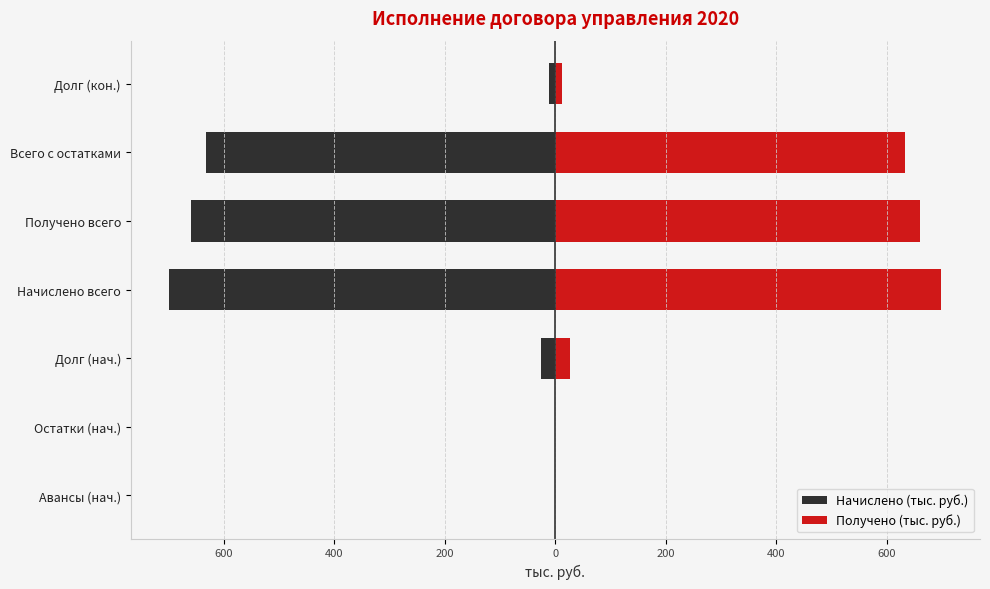

What is the difference between the maximum and minimum values in the Начислено (тыс. руб.) series?

698.8